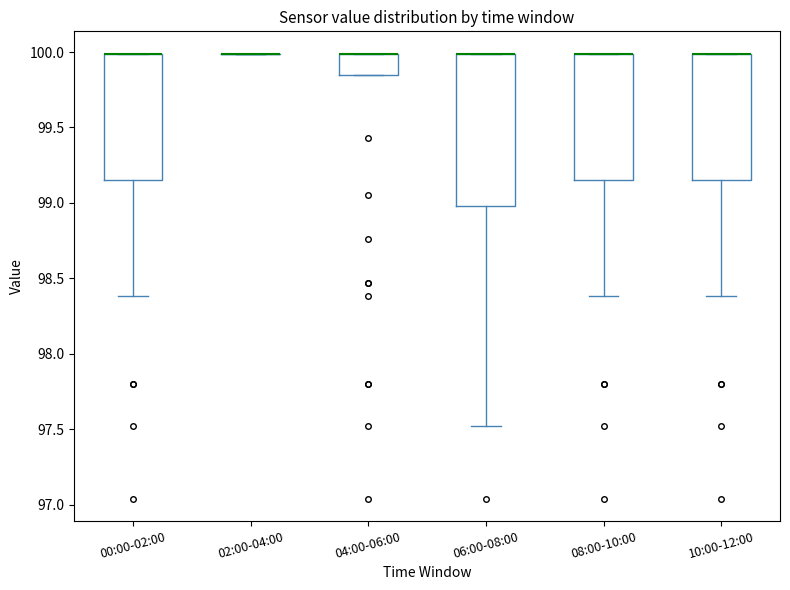

Reading left to right, transcribe this box plot: for each box, give where its median line is, the range the box spans, and where its two whiskers end, as read against the y-axis. The values are not printed on the chart, so give them approximately, as read against the axis.

00:00-02:00: median 100.00 (drawn on the box's upper edge), box 99.15 to 100.00, whiskers 98.40 to 100.00
02:00-04:00: box collapsed to a line at 100.00, whiskers 100.00 to 100.00
04:00-06:00: median 100.00 (drawn on the box's upper edge), box 99.85 to 100.00, whiskers 99.85 to 100.00
06:00-08:00: median 100.00 (drawn on the box's upper edge), box 99.00 to 100.00, whiskers 97.50 to 100.00
08:00-10:00: median 100.00 (drawn on the box's upper edge), box 99.15 to 100.00, whiskers 98.40 to 100.00
10:00-12:00: median 100.00 (drawn on the box's upper edge), box 99.15 to 100.00, whiskers 98.40 to 100.00